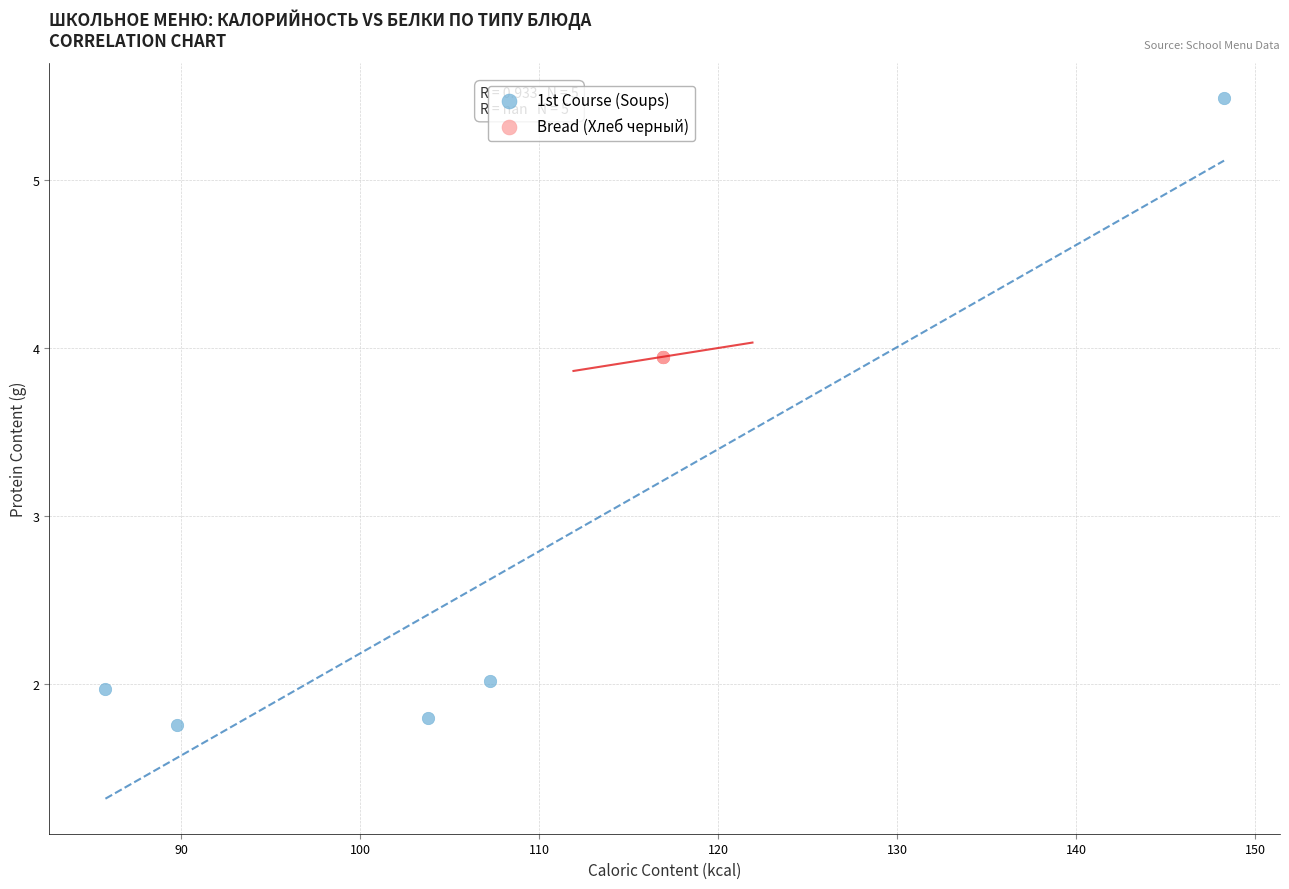

Which series contains the lowest Y value?

1st Course (Soups)